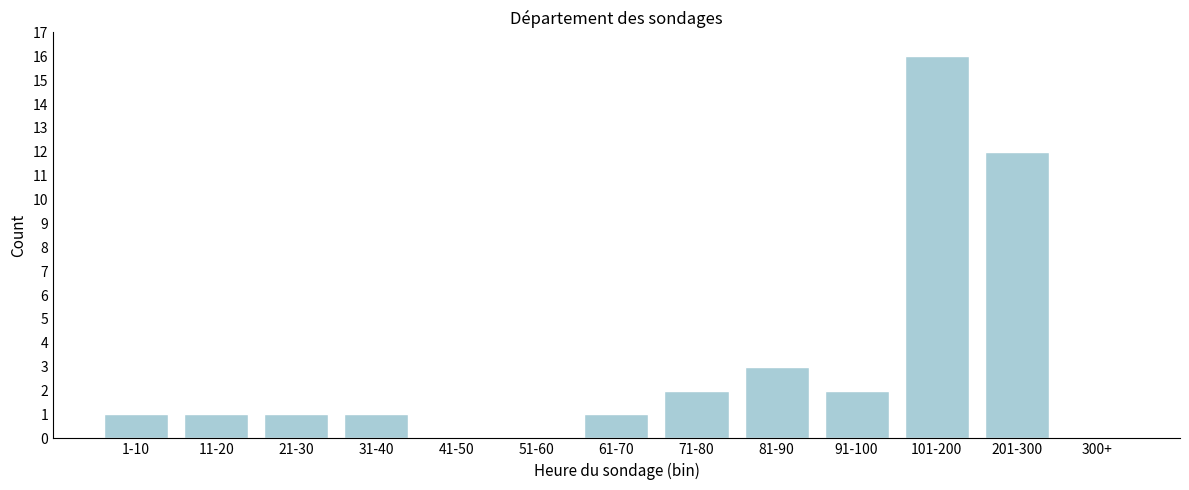

Approximately how many times larger is the value at 11-20 compared to 31-40?

1.0